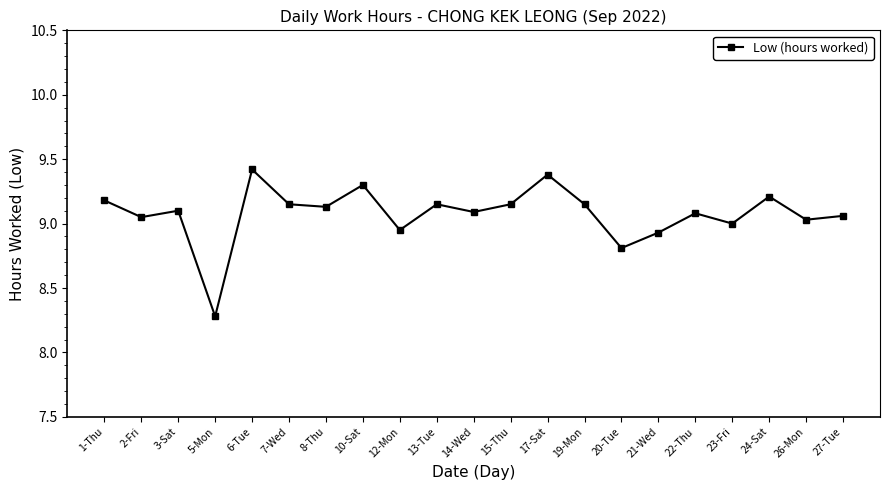

What is the sum of all values?

190.6